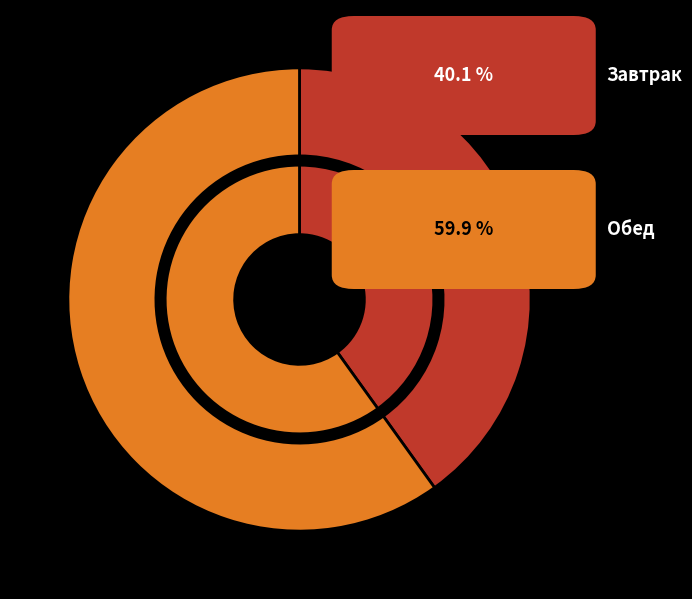

Approximately how many times larger is the value at Завтрак compared to Обед?

0.7